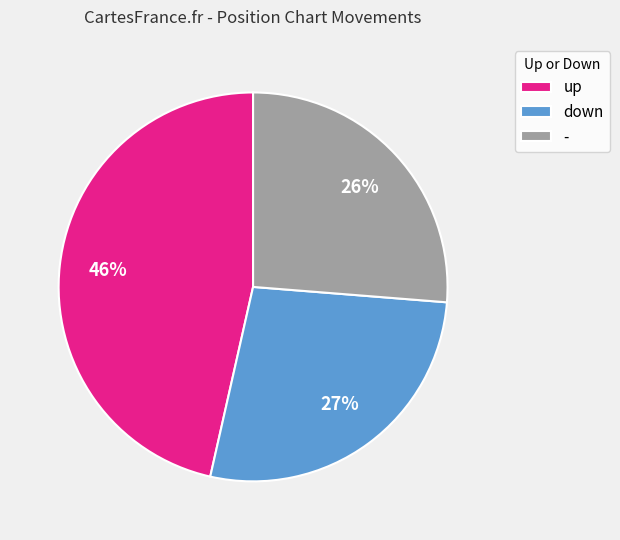

Which category has the biggest portion of the pie?

up